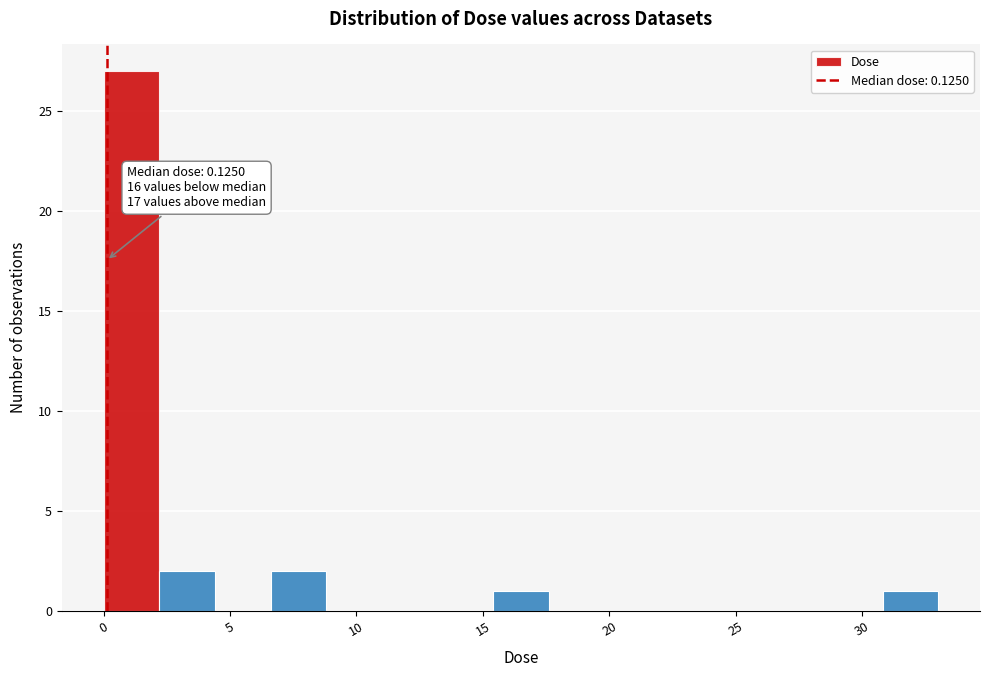

Which range on the x-axis has the tallest bar?

0.0 to 2.0